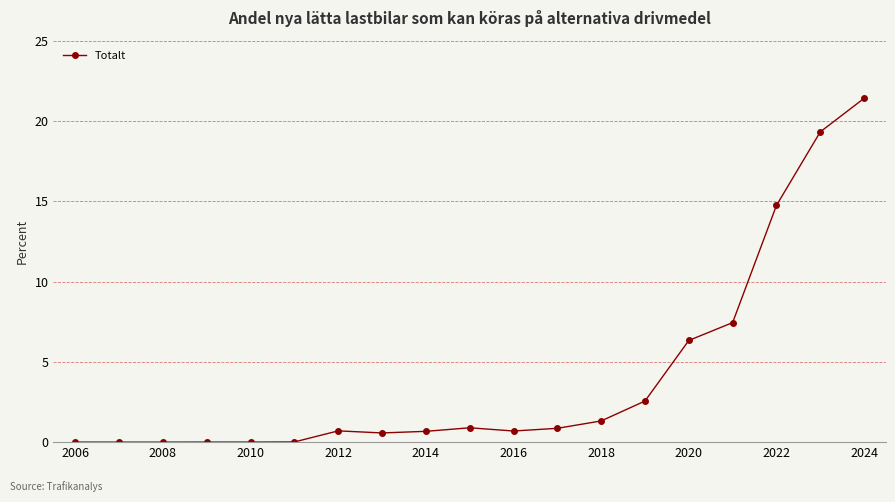

What is the sum of all values?

77.5